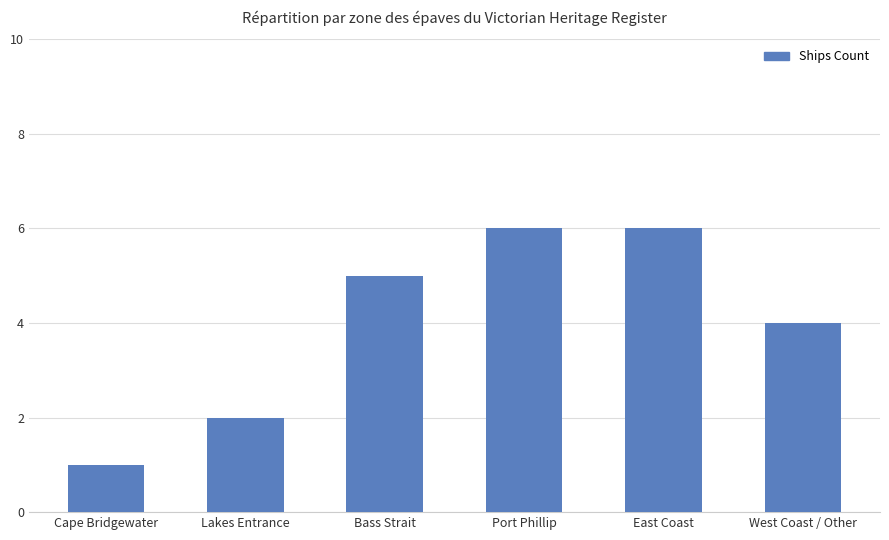

What is the difference between the values at Cape Bridgewater and Bass Strait?

4